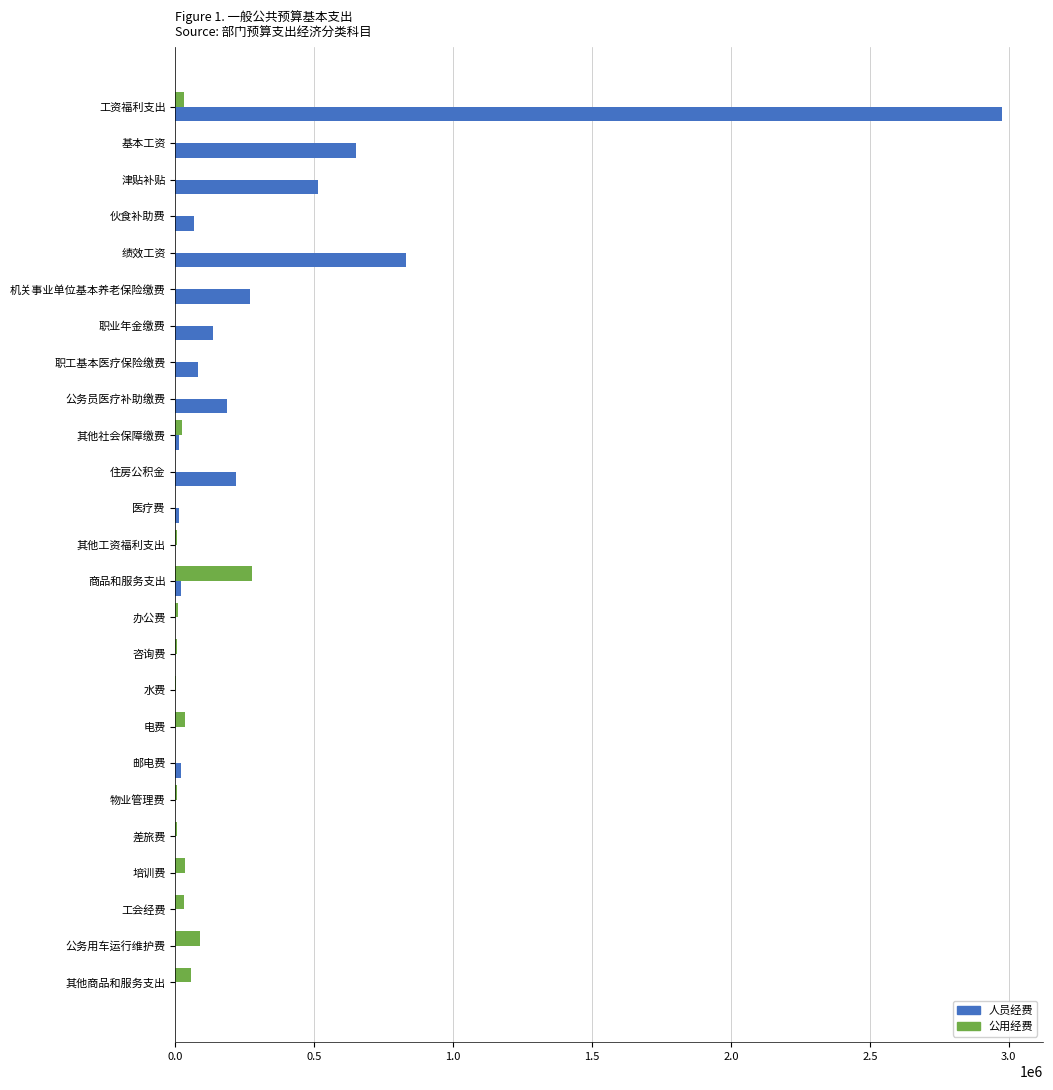

What is the greatest value displayed?

2974255.8